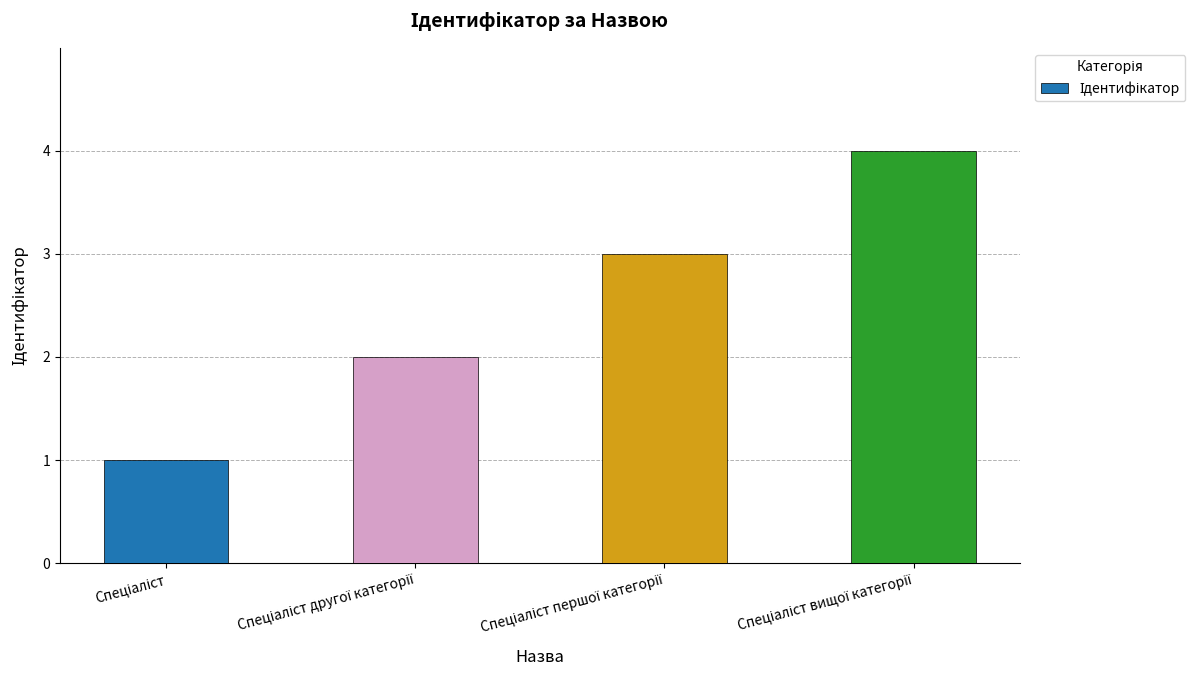

What is the maximum value shown in the chart?

4